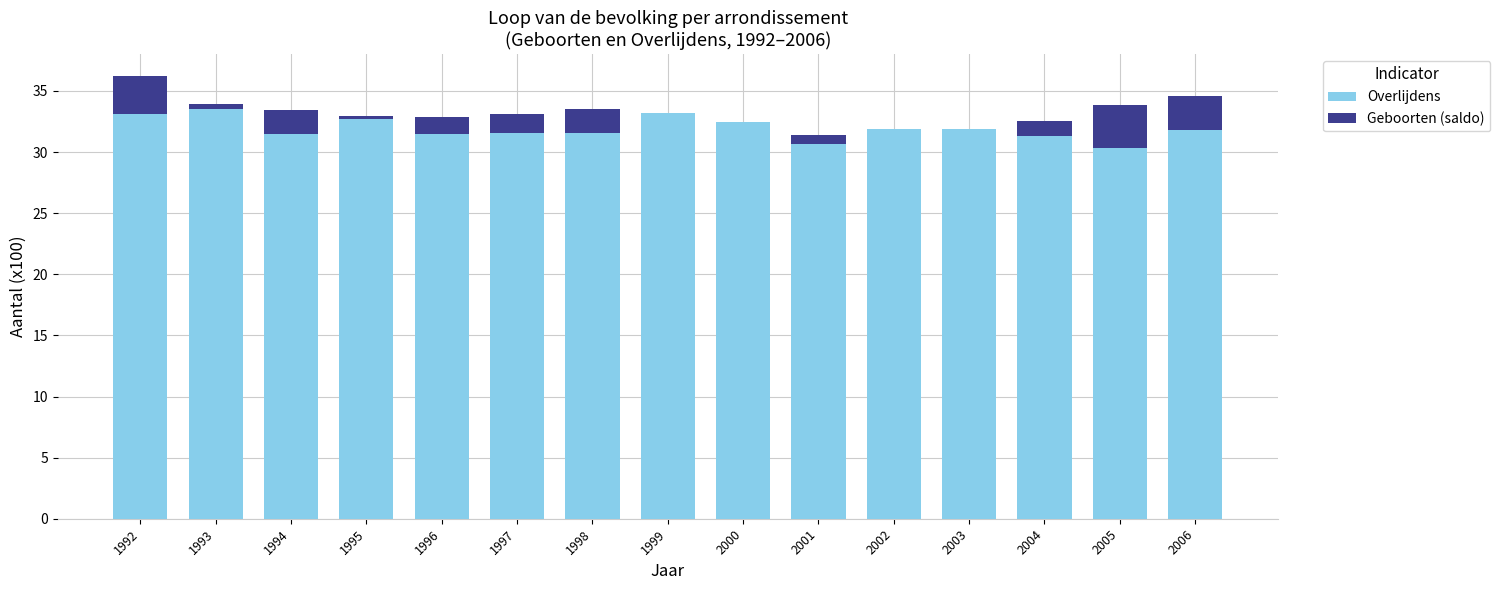

What is the sum of all Overlijdens values?

479.1